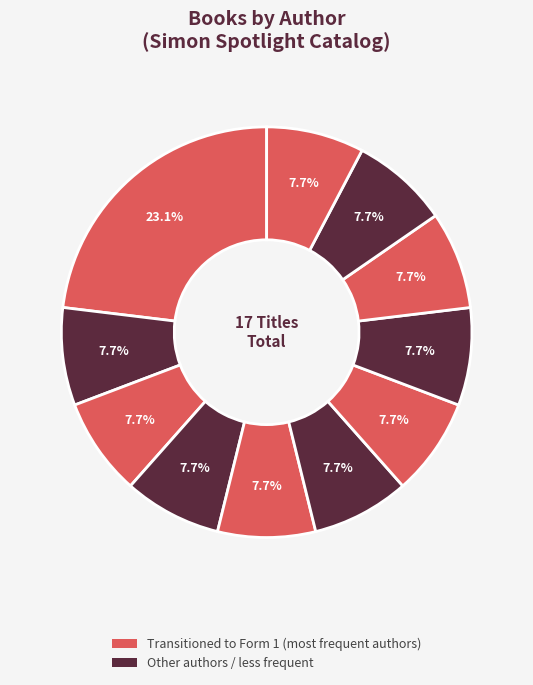

Count the number of slices in the pie.

11